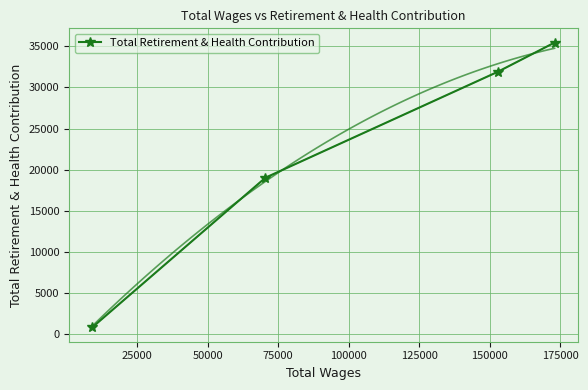

What is the maximum value shown in the chart?

35446